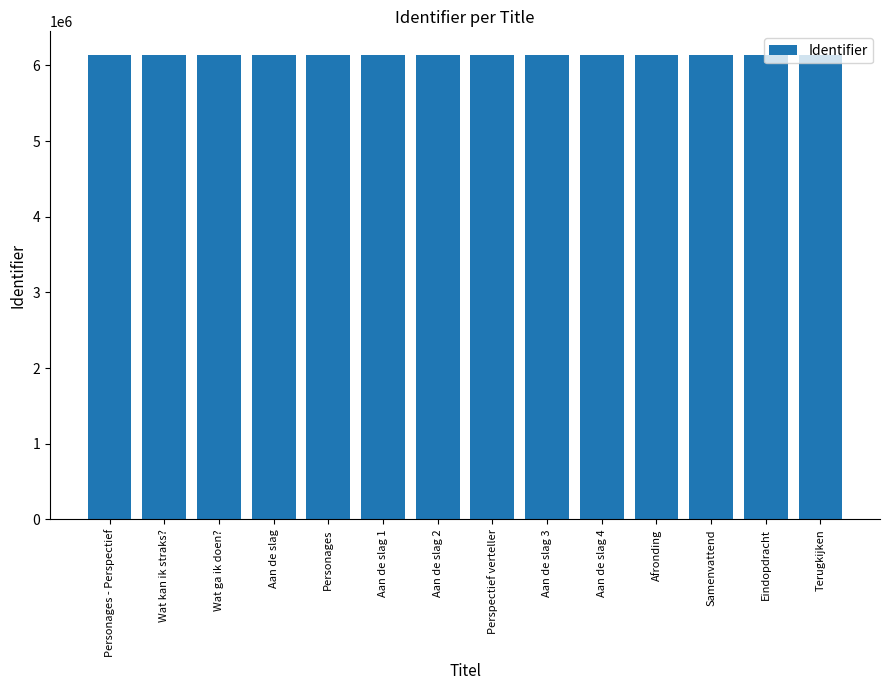

Is it true that the value at Wat kan ik straks? is 10708839?

False